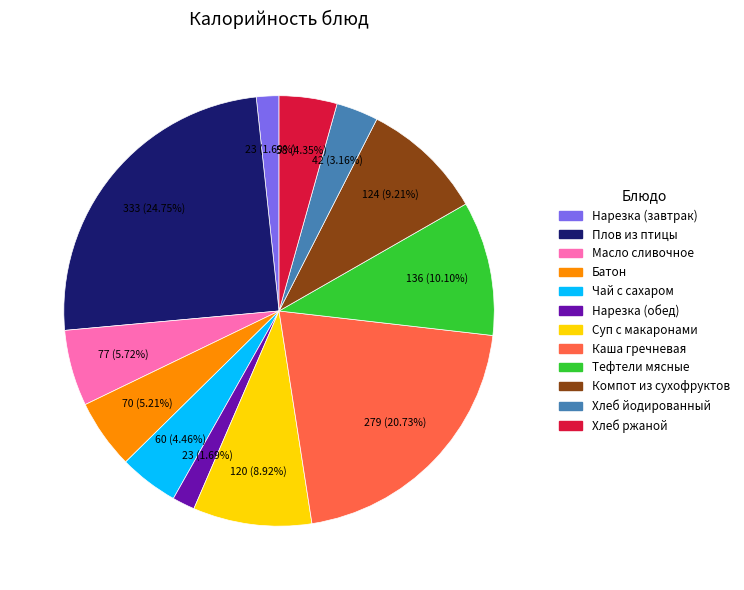

Is there any slice that represents more than half of the pie?

No